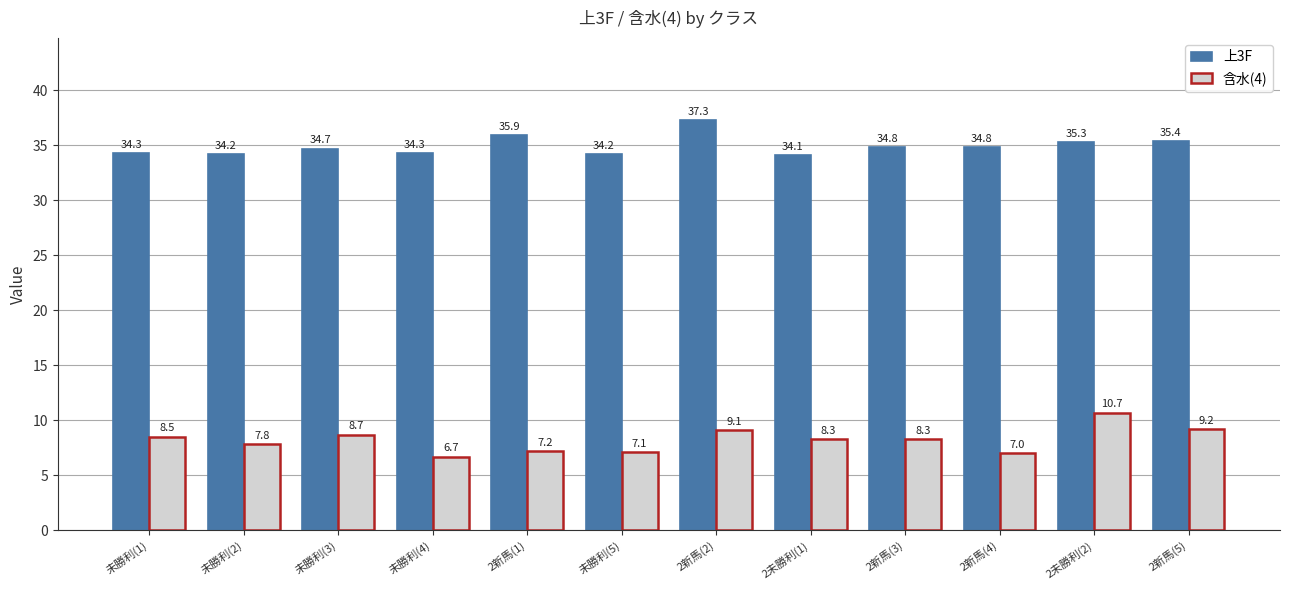

Reading left to right, list all the values displayed in this chart.

上3F: 34.3	34.2	34.7	34.3	35.9	34.2	37.3	34.1	34.8	34.8	35.3	35.4
含水(4): 8.5	7.8	8.7	6.7	7.2	7.1	9.1	8.3	8.3	7.0	10.7	9.2